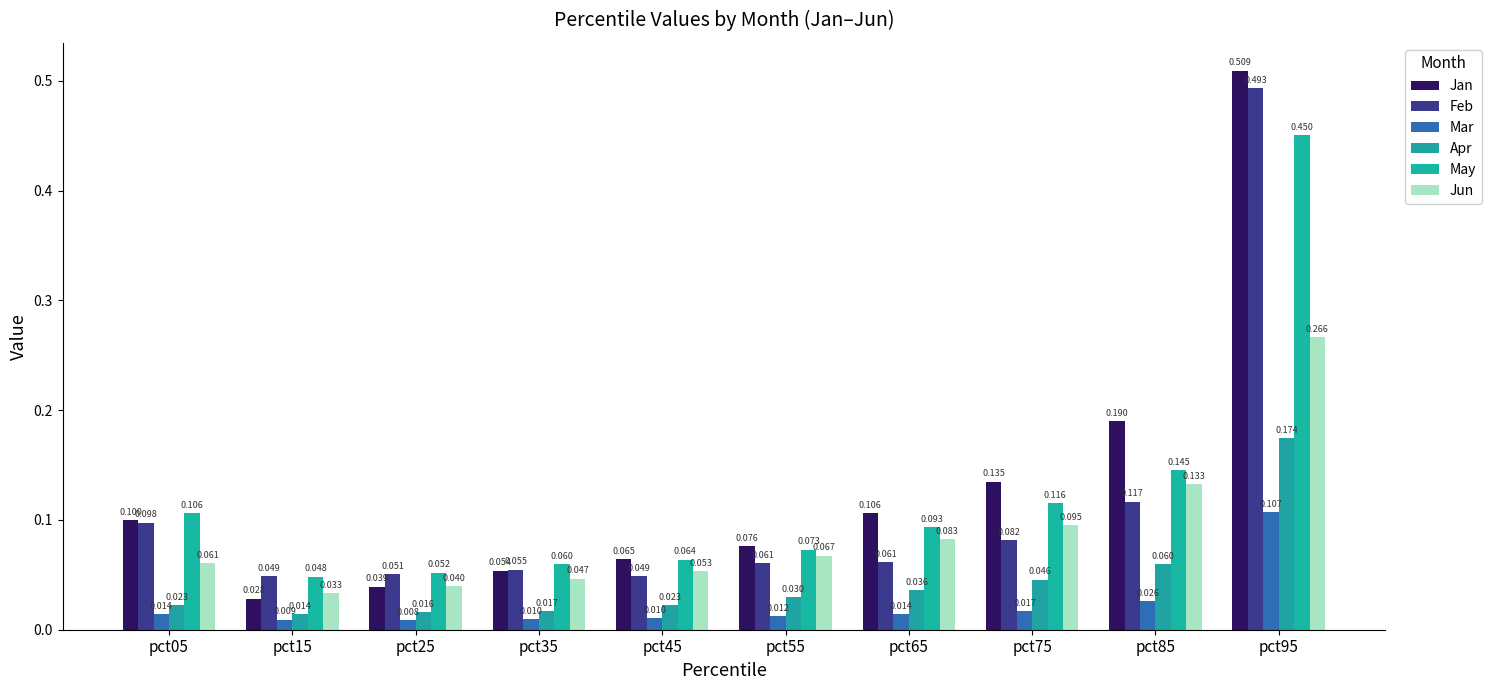

What is the spread (max minus min) of values at pct95?

0.4